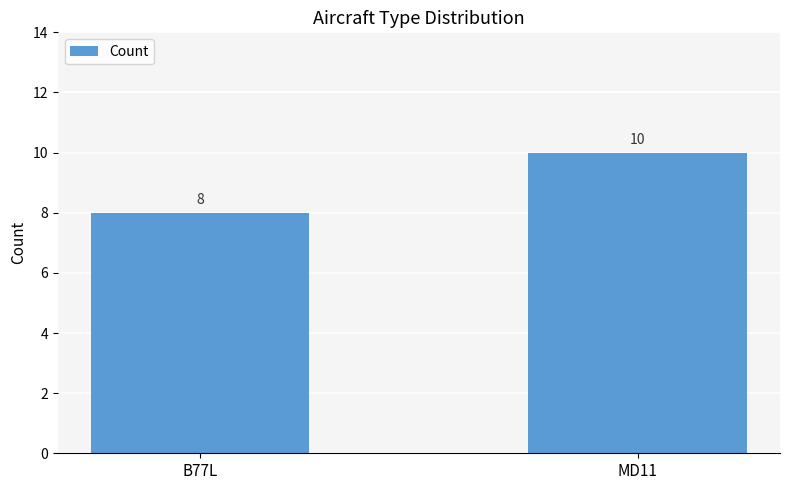

Which has a higher value, MD11 or B77L?

MD11